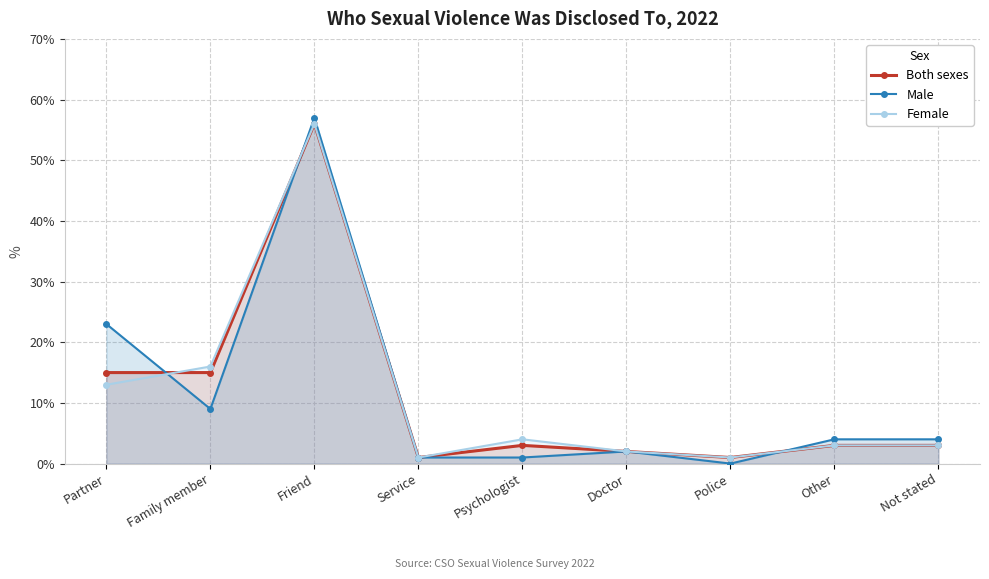

How many intersections are there between Female and Both sexes?

1